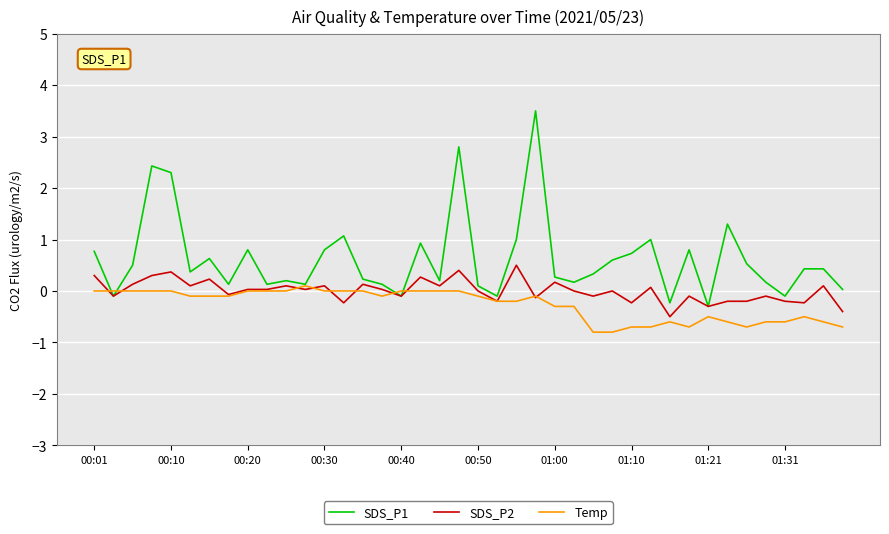

Does the chart display data point markers on the line(s)?

No